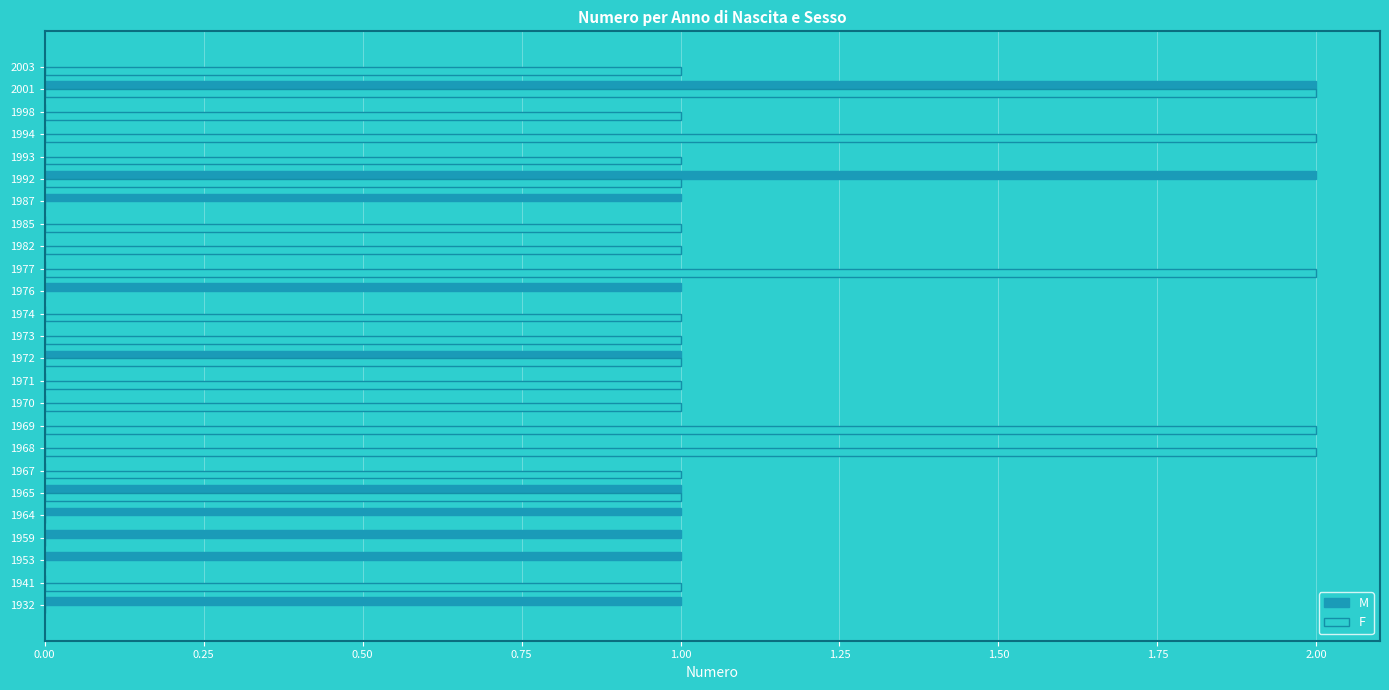

Which series changed the most between 1972 and 1973?

M